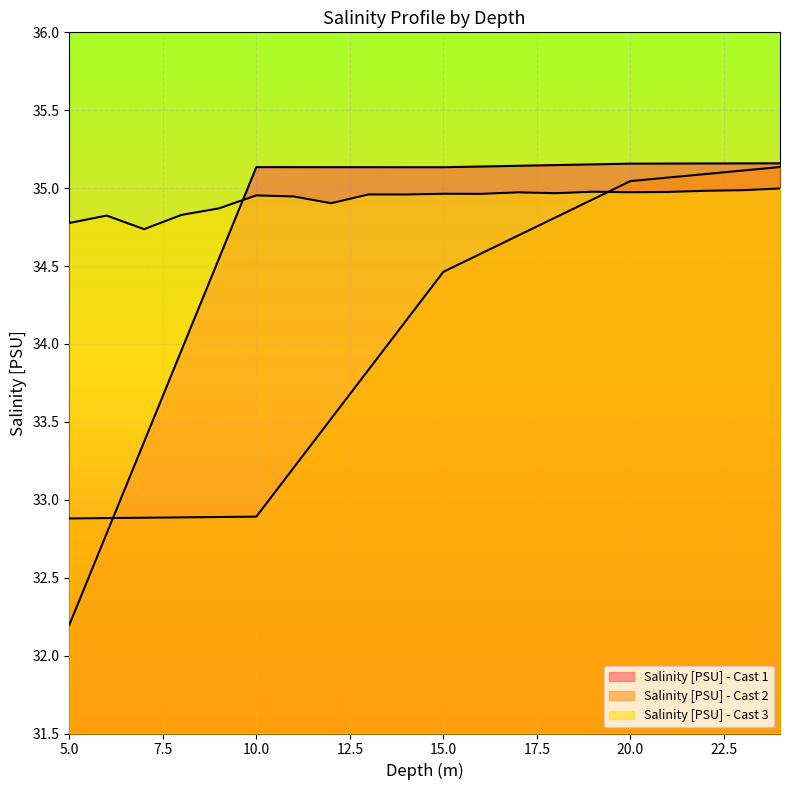

Reading left to right, what are all the values shown in this chart?

Salinity [PSU] - Cast 1: 32.2	32.8	33.4	34.0	34.5	35.1	35.1	35.1	35.1	35.1	35.1	35.1	35.1	35.1	35.2	35.2	35.2	35.2	35.2	35.2
Salinity [PSU] - Cast 2: 32.9	32.9	32.9	32.9	32.9	32.9	33.2	33.5	33.8	34.1	34.5	34.6	34.7	34.8	34.9	35.0	35.1	35.1	35.1	35.1
Salinity [PSU] - Cast 3: 34.8	34.8	34.7	34.8	34.9	35.0	34.9	34.9	35.0	35.0	35.0	35.0	35.0	35.0	35.0	35.0	35.0	35.0	35.0	35.0